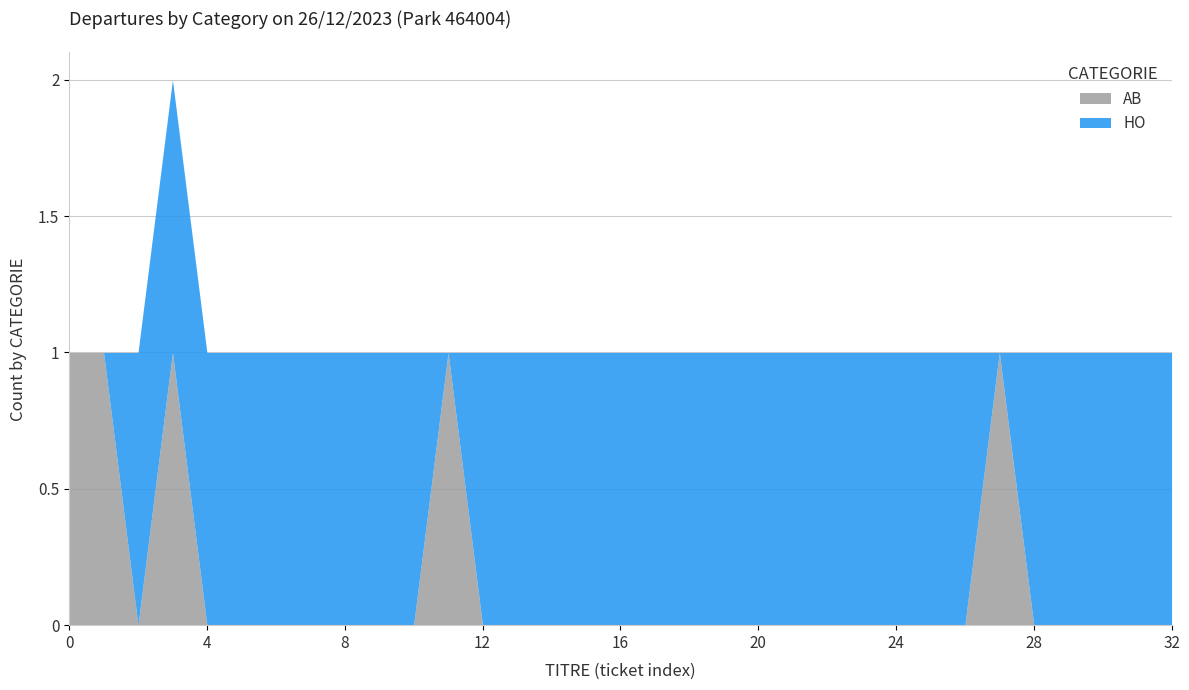

How many series are shown in this chart?

2